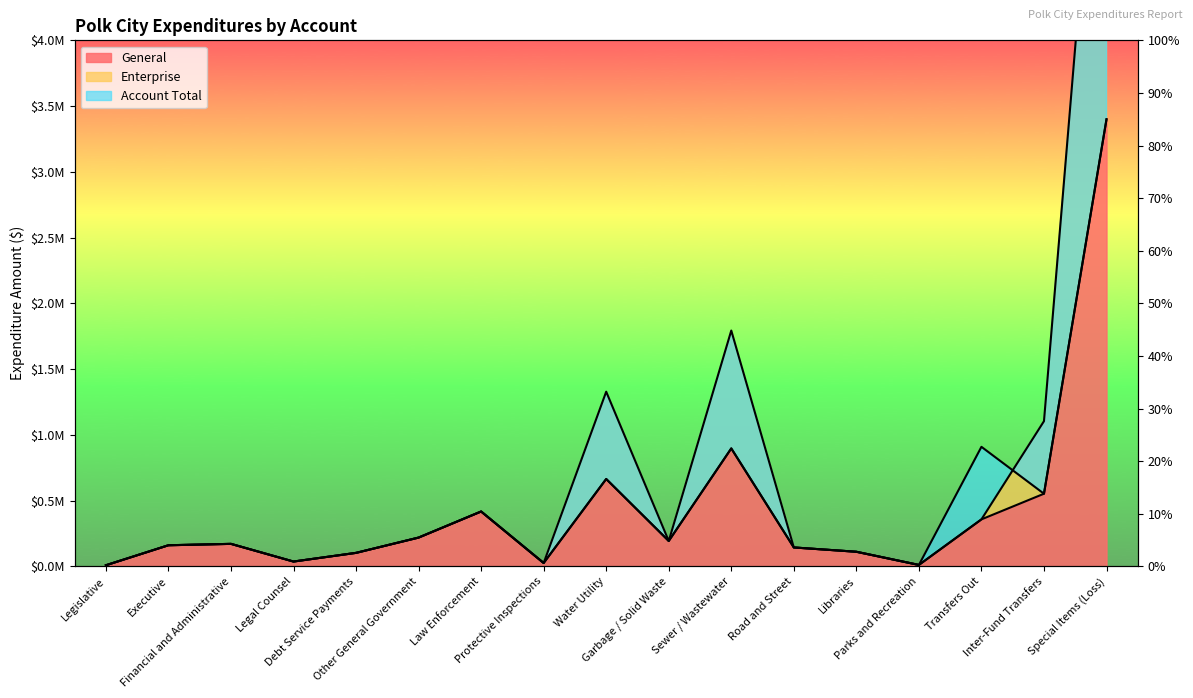

At which label does Account Total first exceed 170549?

Other General Government